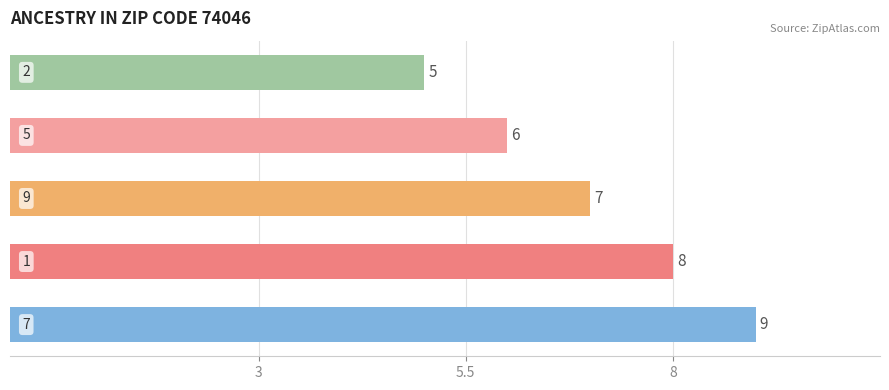

How many values are between 6 and 8?

3